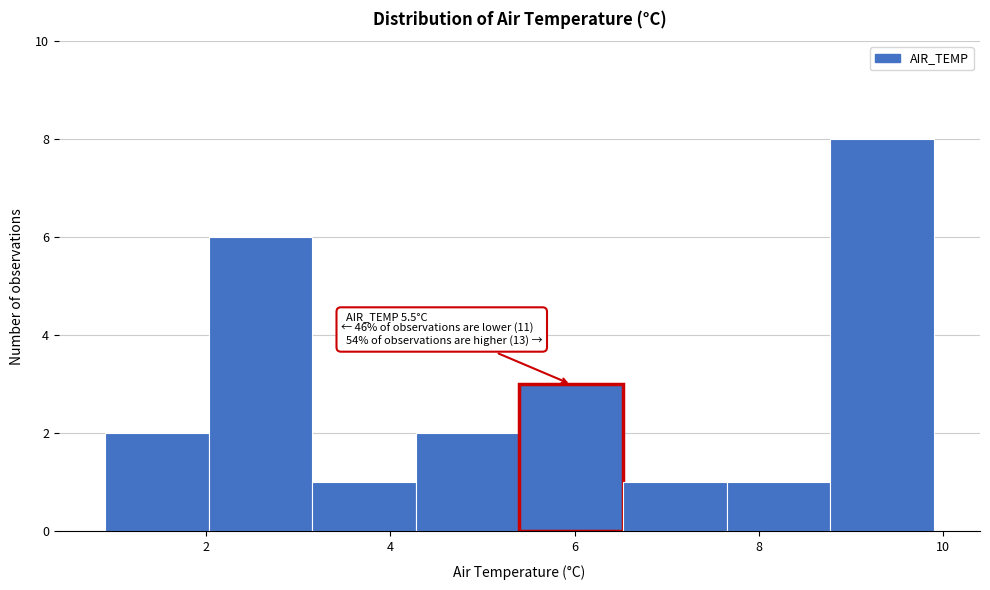

Over which range of the x-axis is the bar tallest?

8.8 to 10.0